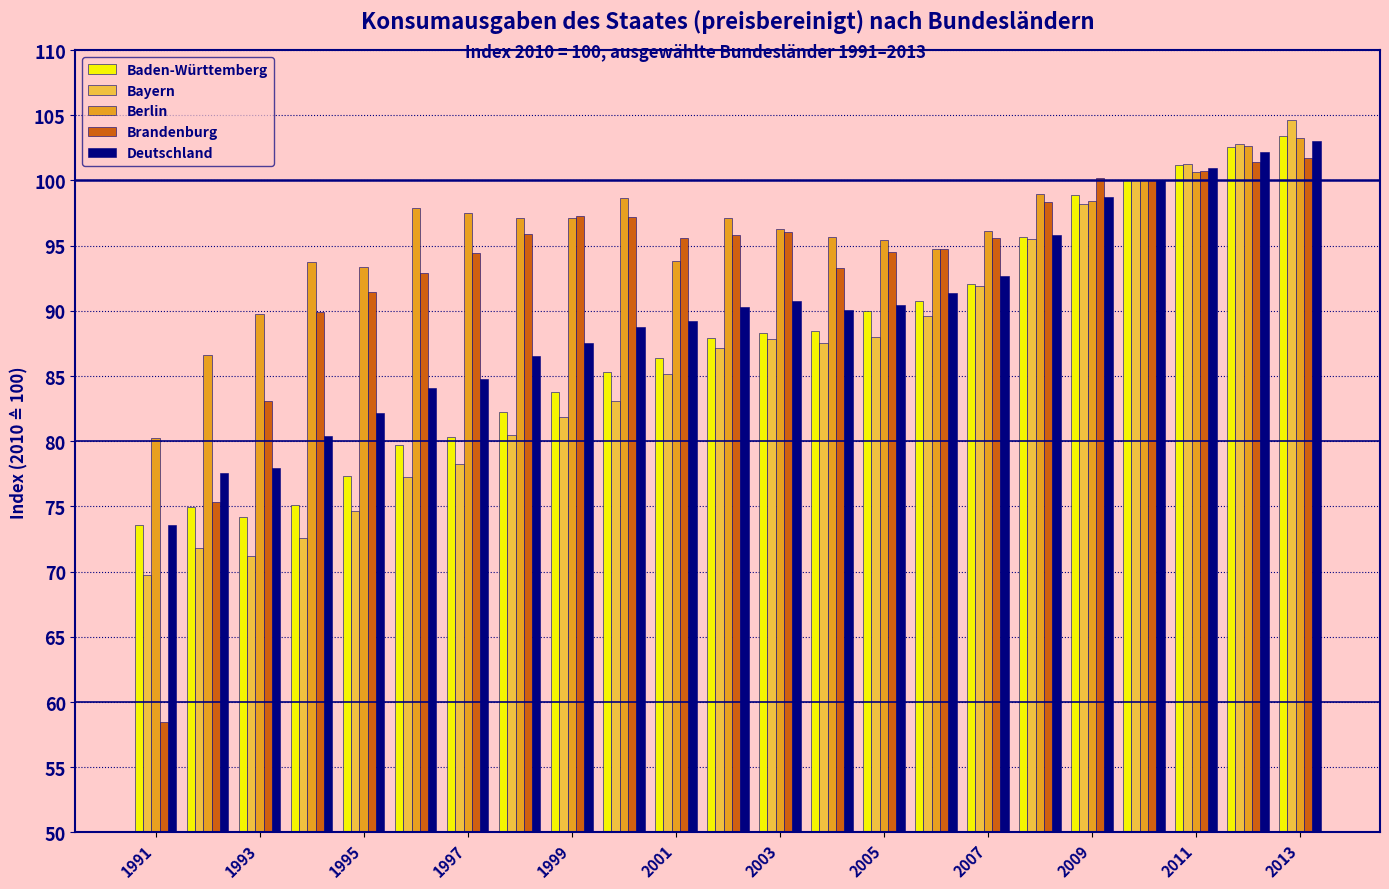

Are the bars grouped side by side (vs. stacked)?

Yes